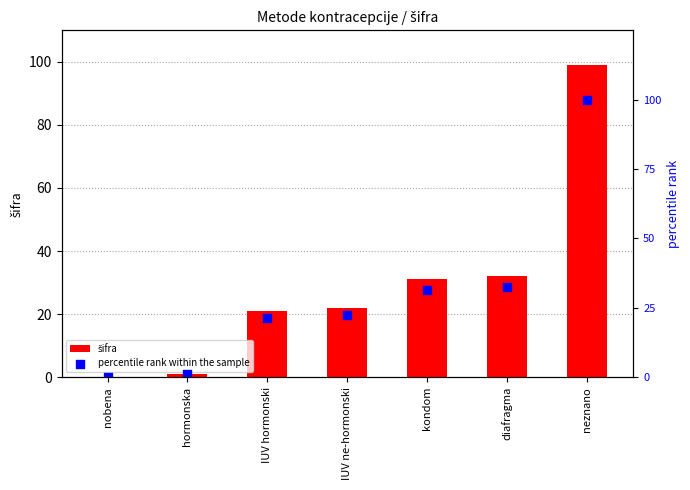

At which category is the sum across all series the highest?

neznano